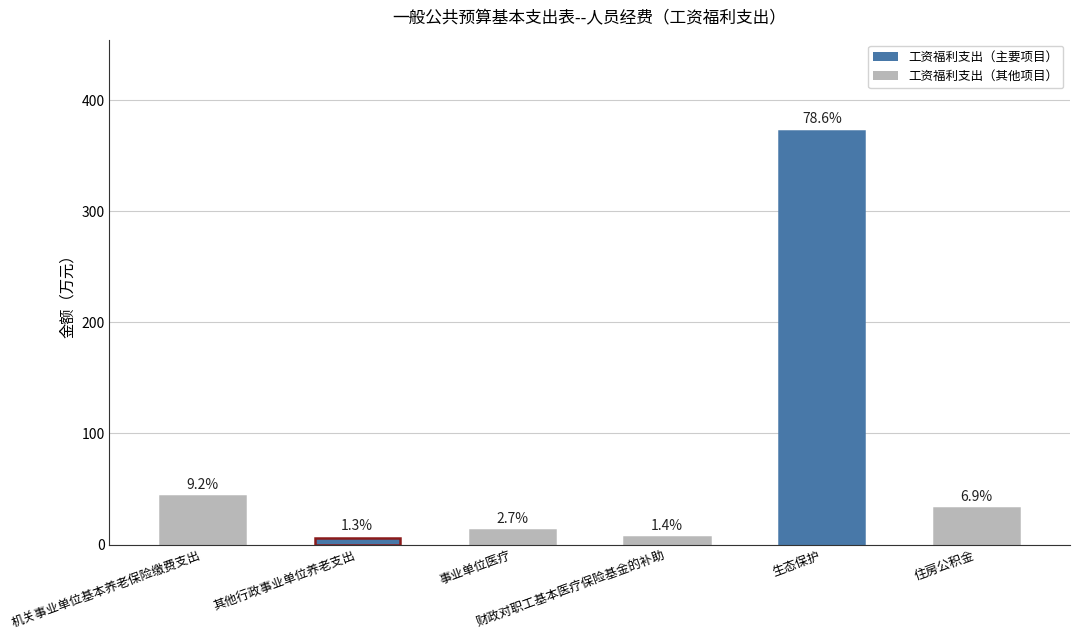

True or false: the data shows 10.3 at 其他行政事业单位养老支出.

False